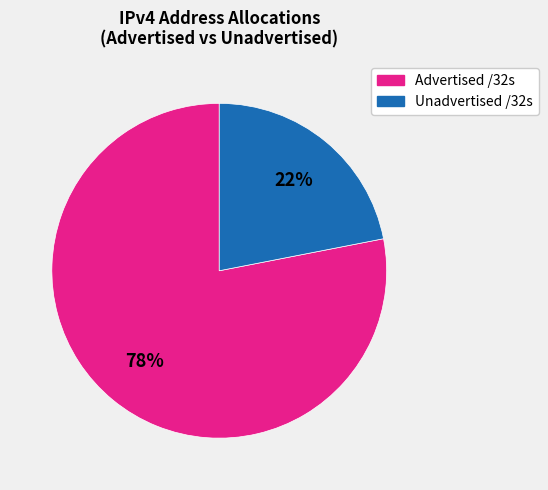

To the nearest percent, what is the difference between the largest and smallest slice percentages?

56%